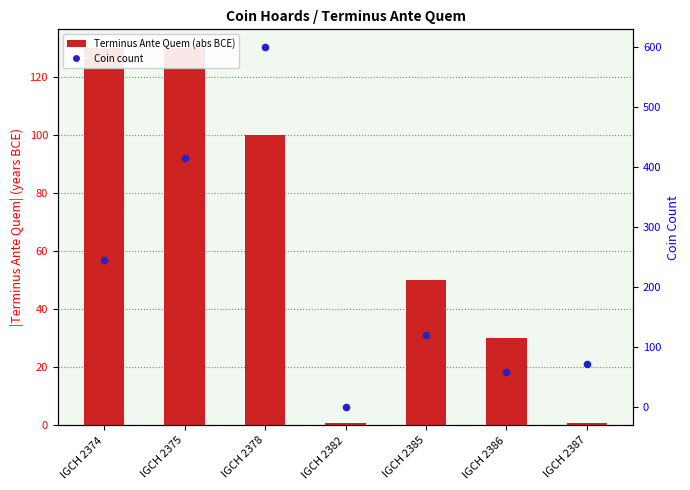

Is the value of Coin count at IGCH 2385 greater than the value of Terminus Ante Quem (abs BCE) at IGCH 2375?

No